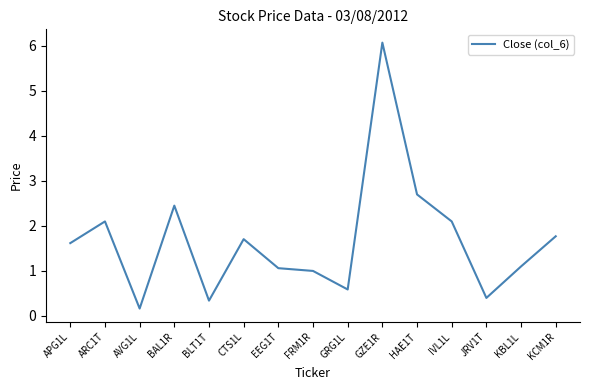

Which label corresponds to the smallest value in the chart?

AVG1L